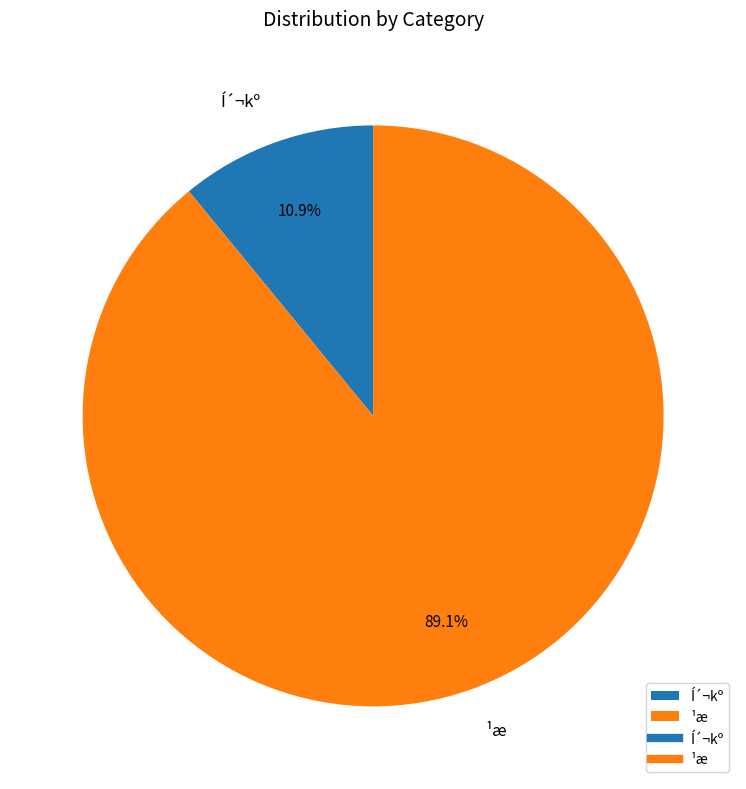

To the nearest percent, what percentage of the pie is ¹æ?

89%